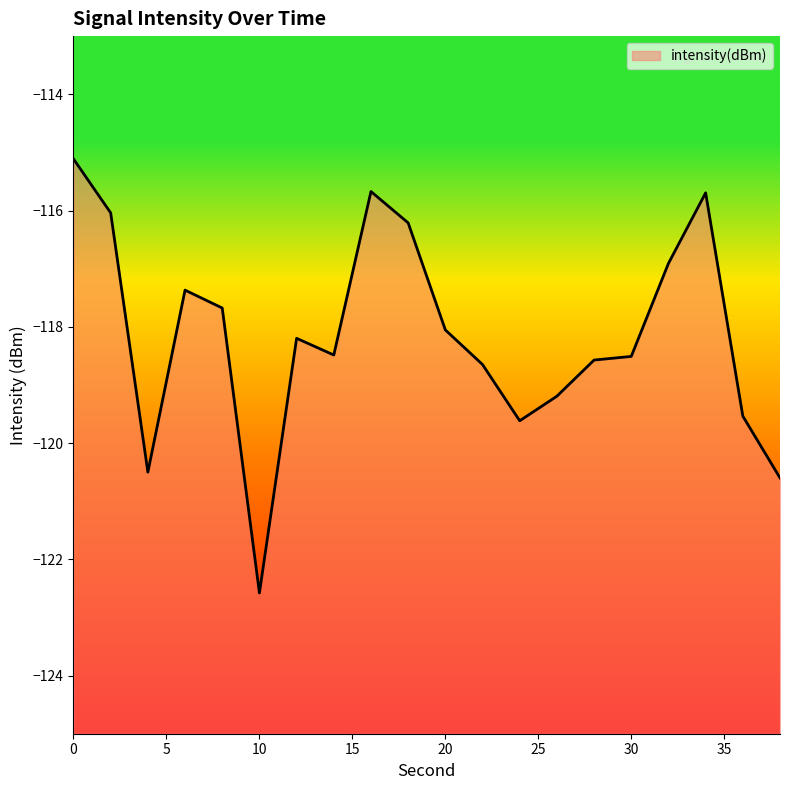

Which label corresponds to the smallest value in the chart?

10